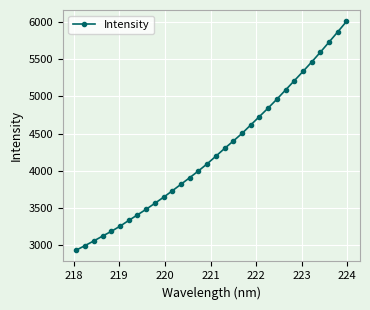

What is the value of the 1st point from the left?

2937.8